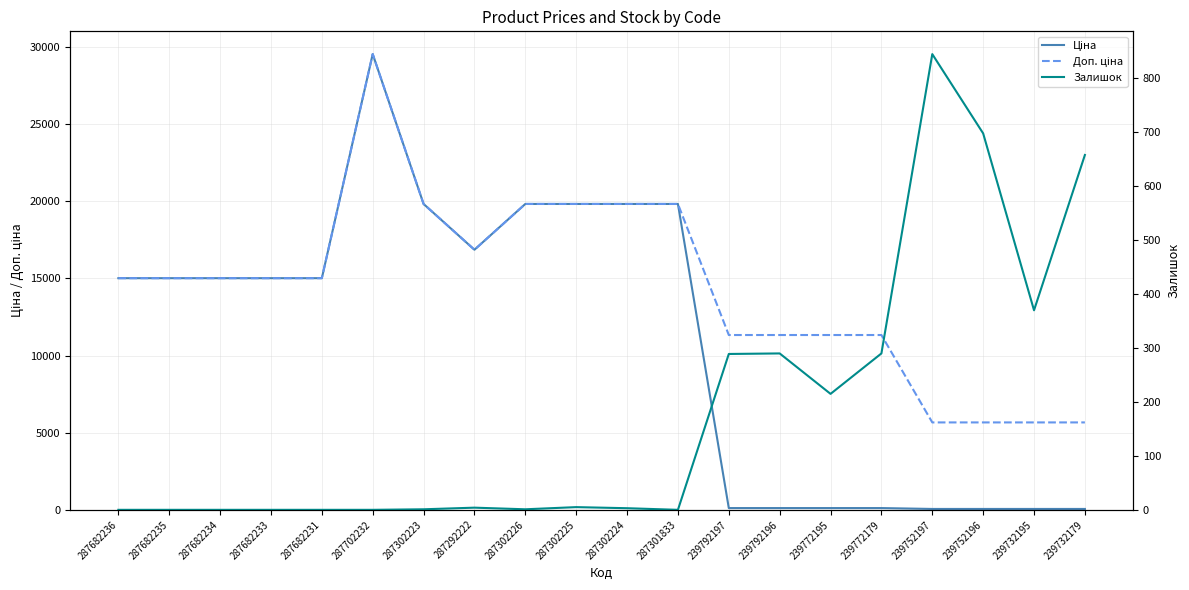

Rank the series at 287302224 from lowest to highest value.

Залишок, Ціна, Доп. ціна